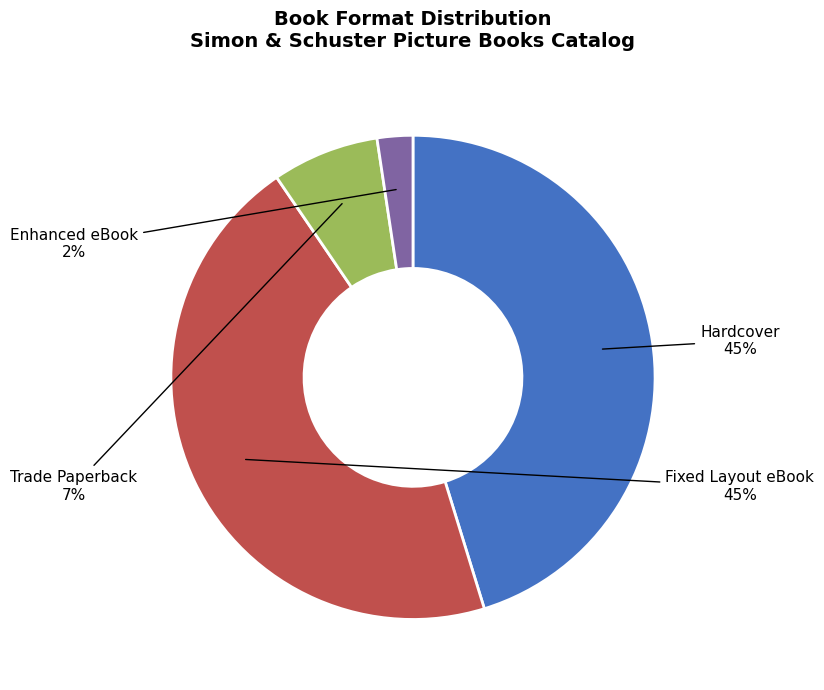

How many slices are in this pie chart?

4